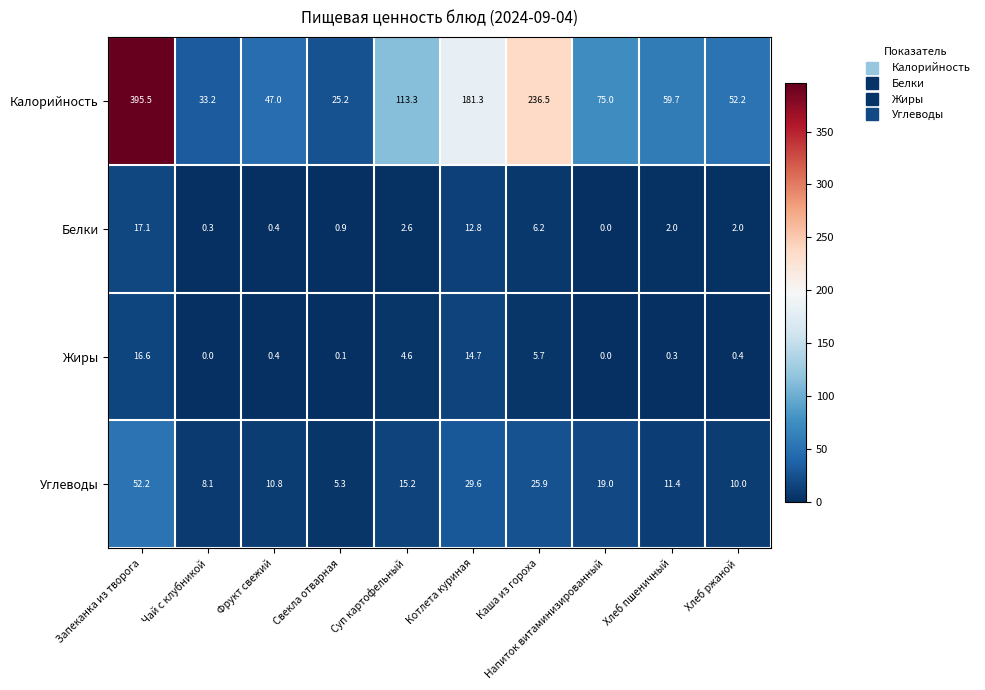

What is the difference between the second highest and second lowest values in the Калорийность series?

203.3